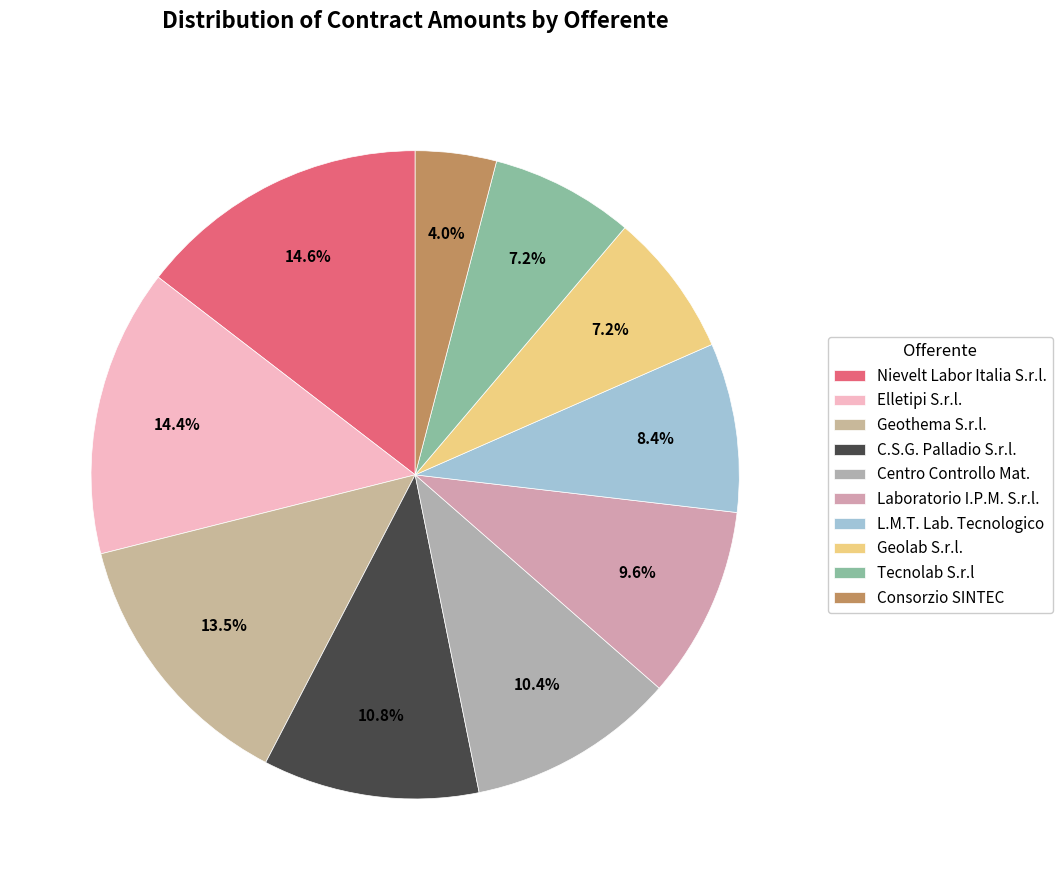

Count the number of slices in the pie.

10